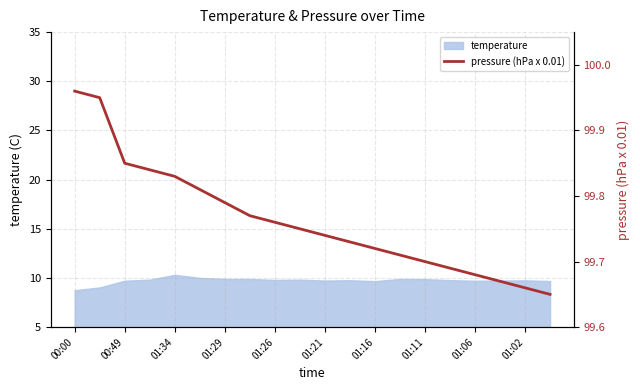

True or false: temperature has a value of 6.1 at 01:21.

False